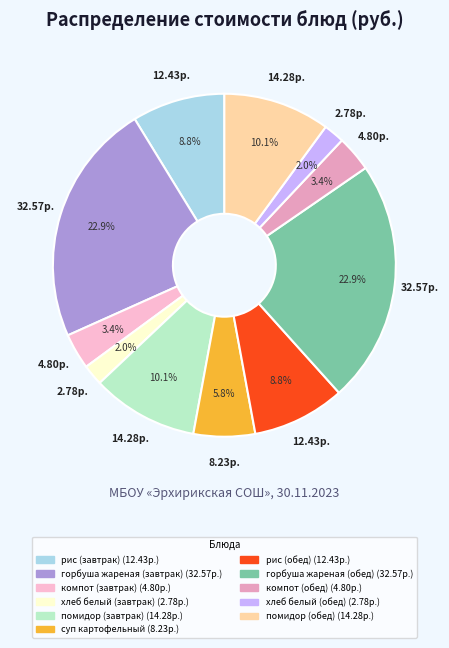

How many segments does this pie chart have?

11